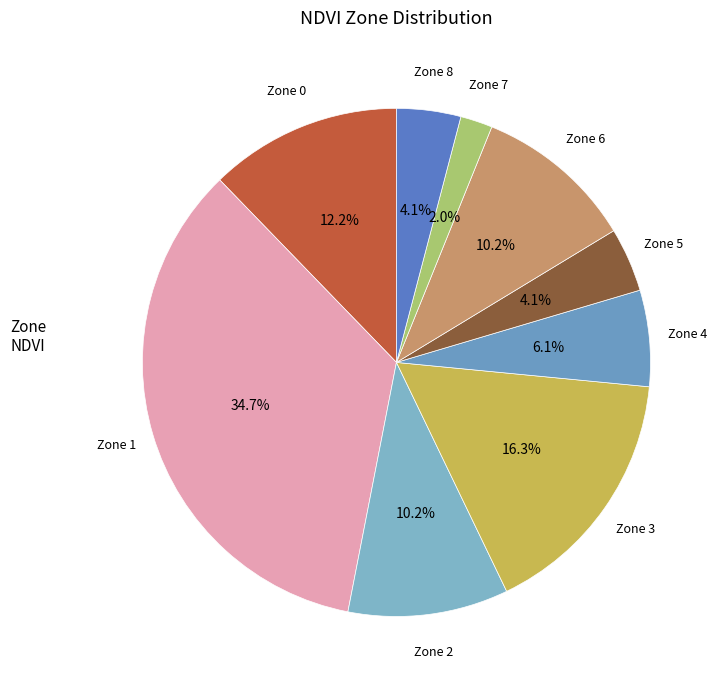

How many segments does this pie chart have?

9